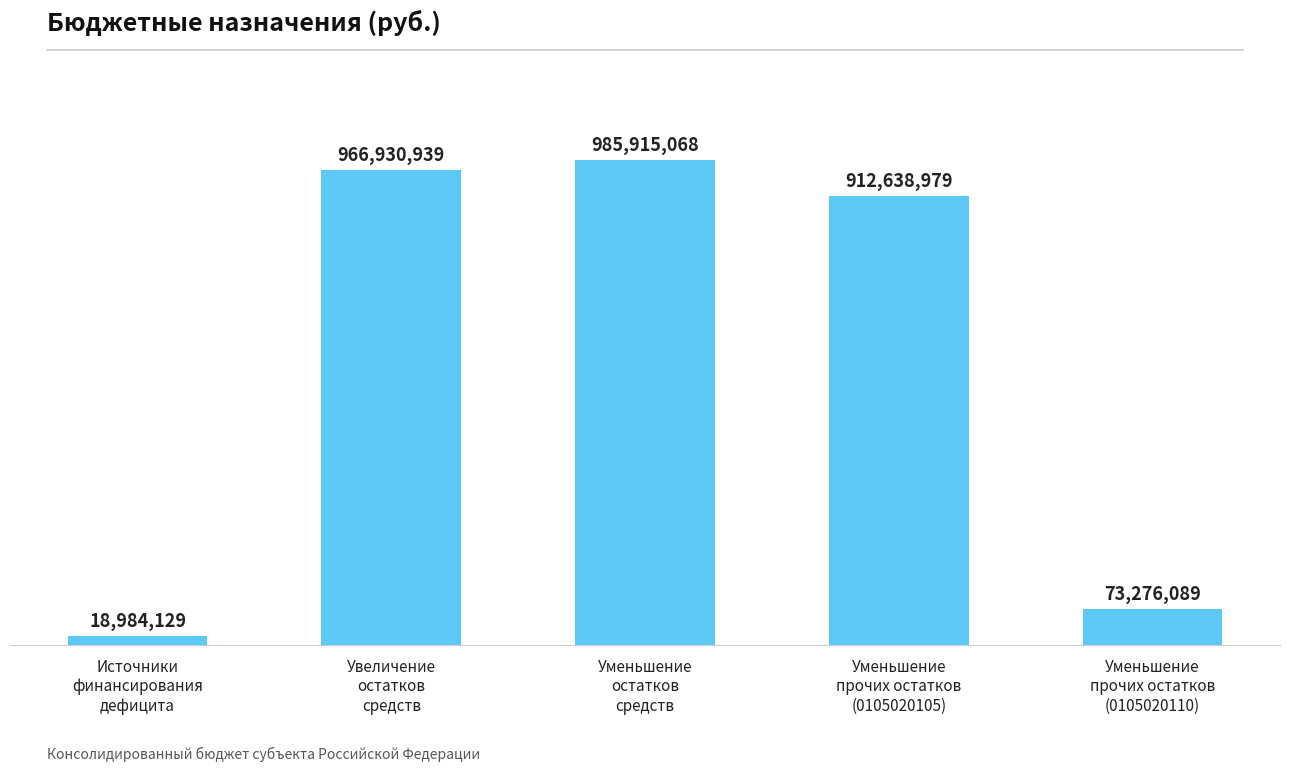

Are the bars horizontal?

No